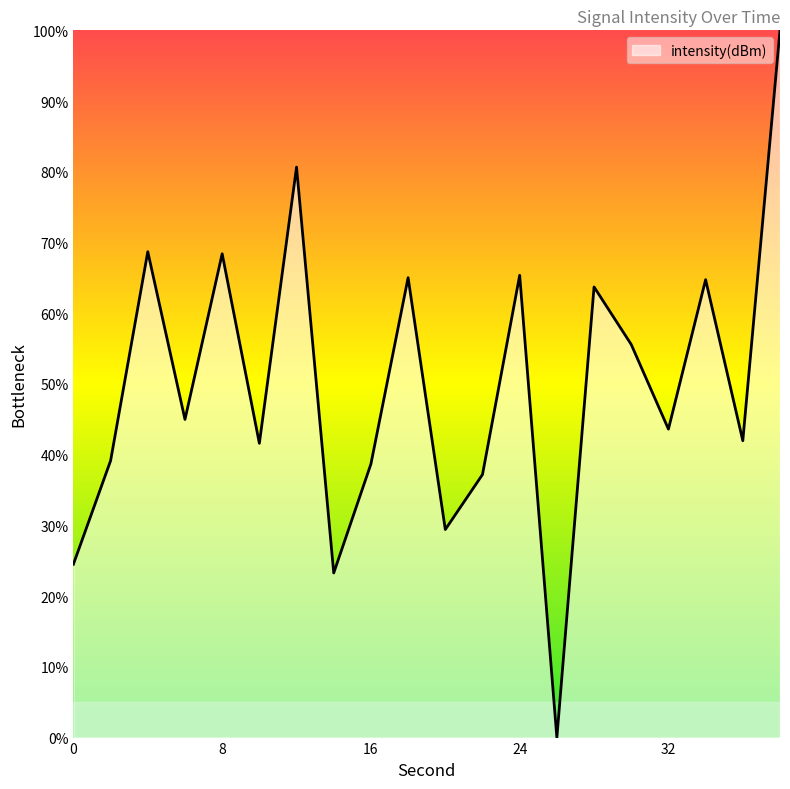

What is the difference between the maximum and minimum values?

100.0